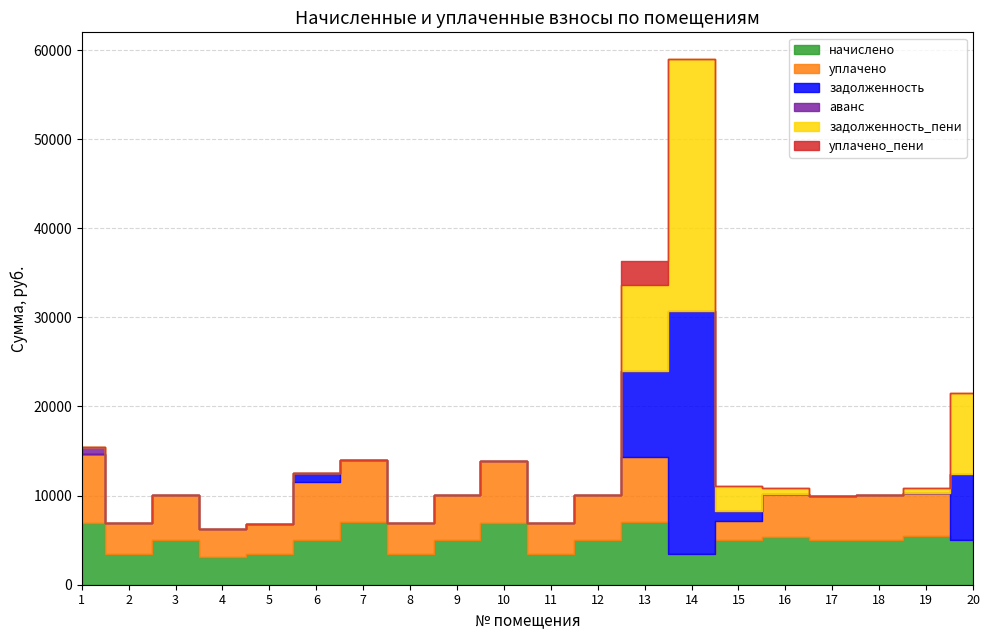

What is the maximum value for задолженность?

27221.0